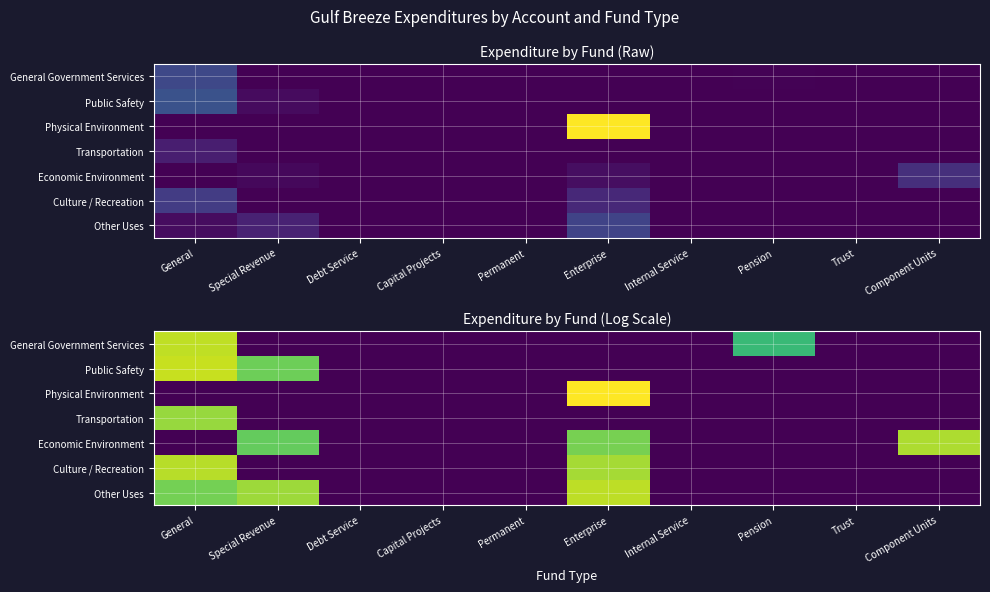

What is the maximum value for Transportation?

13.8